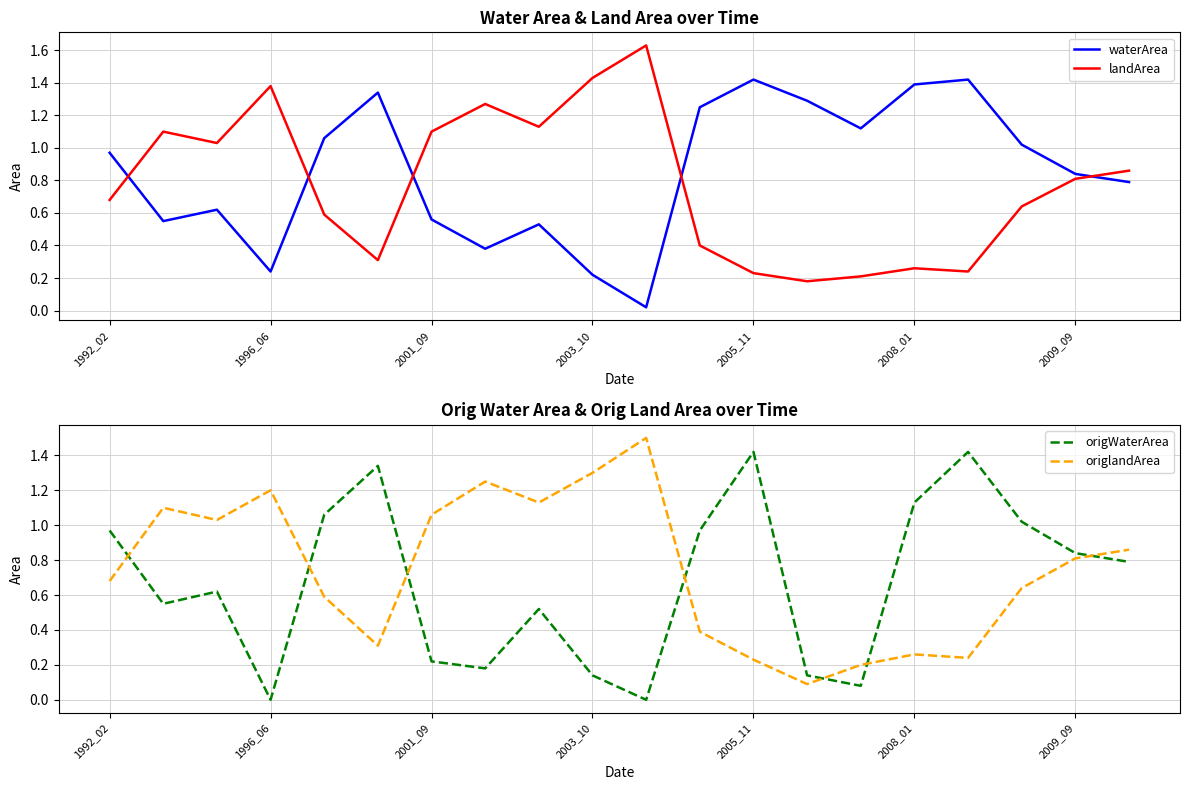

What is the minimum value for landArea?

0.2